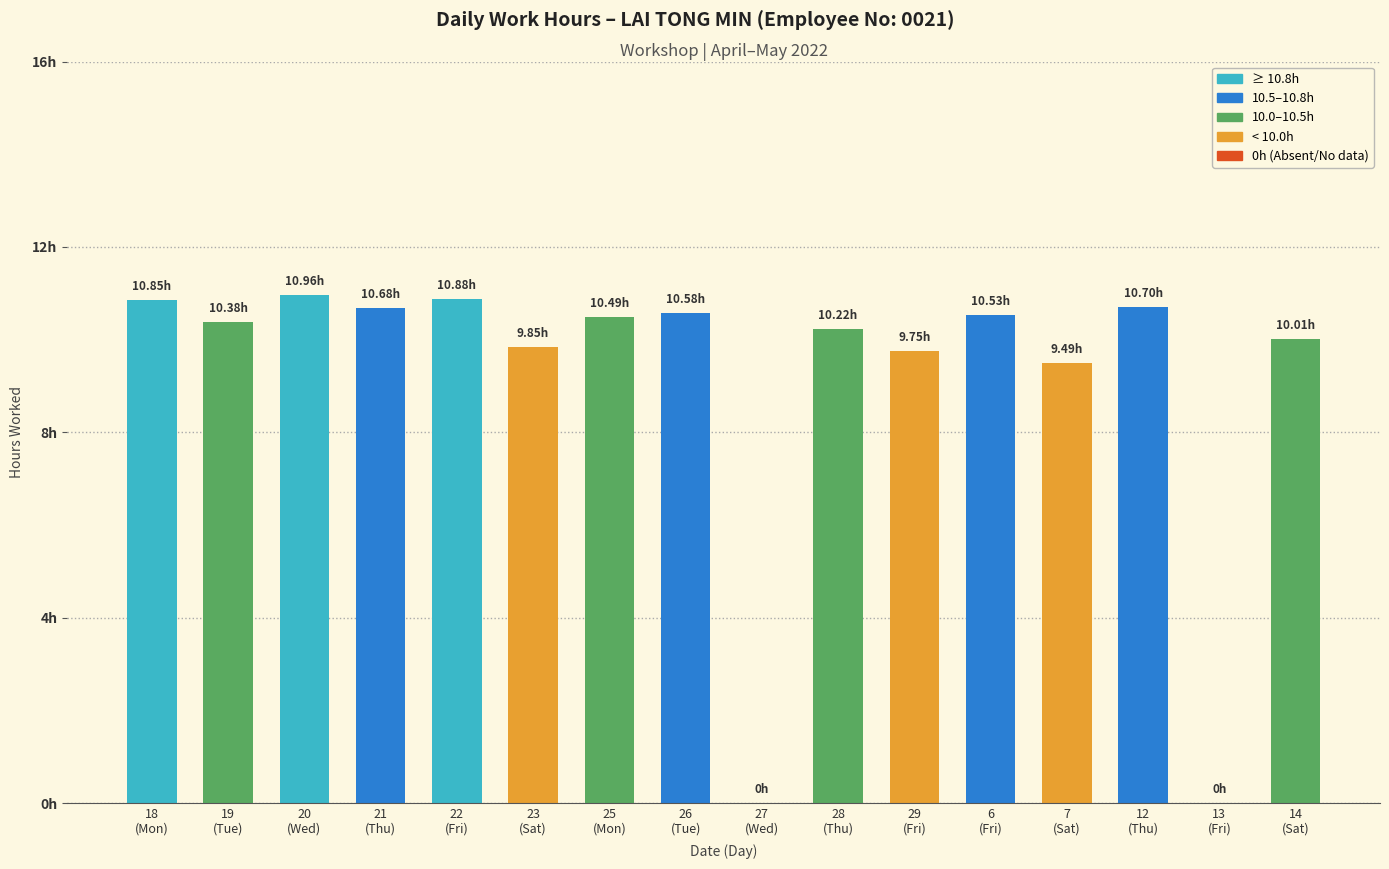

What is the difference between the maximum and minimum values?

11.0